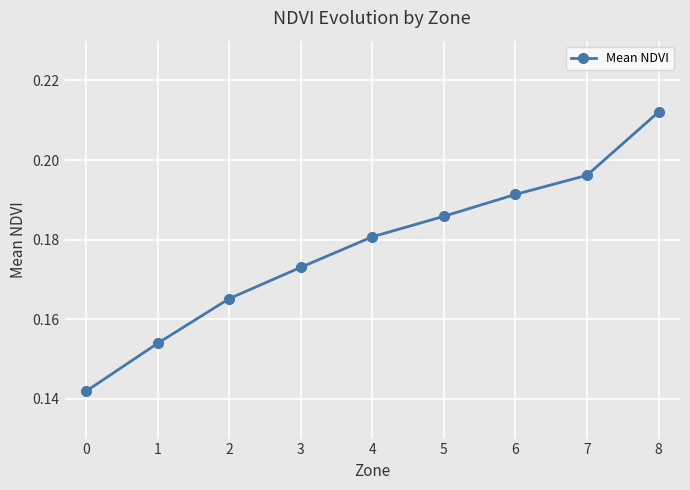

Rank the categories by value from highest to lowest.

8, 7, 6, 5, 4, 3, 2, 1, 0